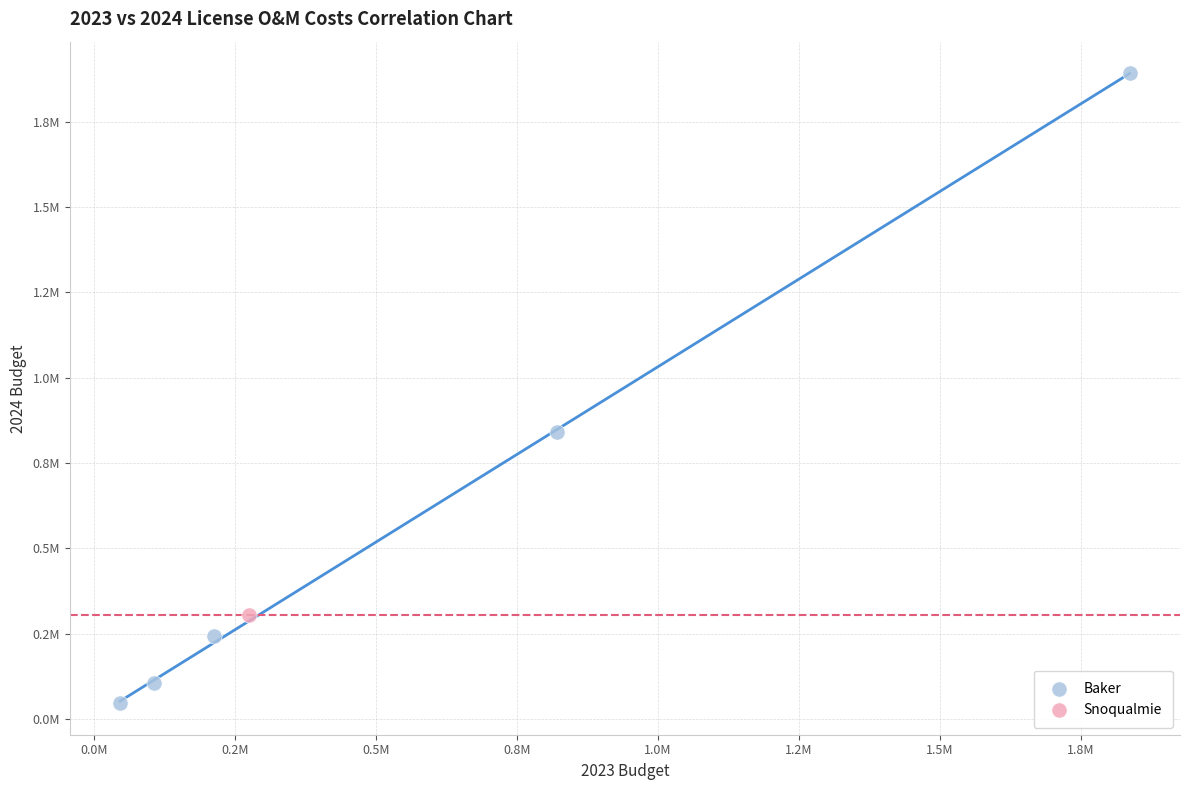

What are all the series names shown in the legend?

Baker, Snoqualmie